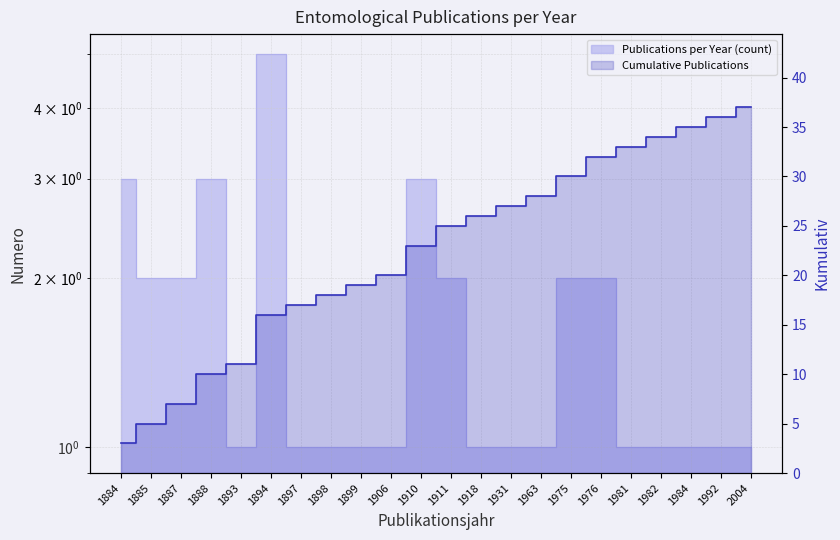

Where is the first local maximum for Publications per Year?

1888